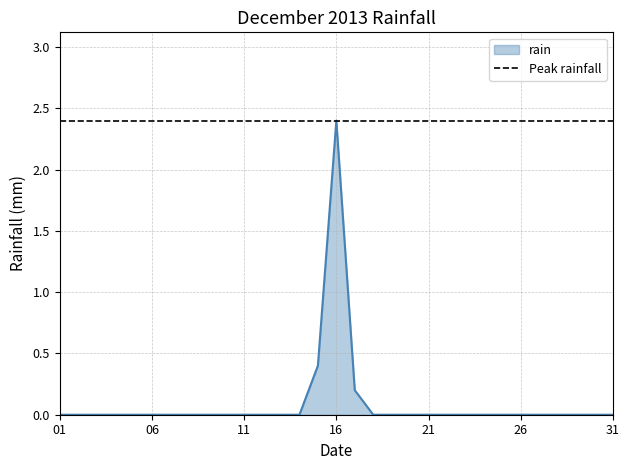

Rank the categories by value from highest to lowest.

2013-12-16, 2013-12-15, 2013-12-17, 2013-12-01, 2013-12-02, 2013-12-03, 2013-12-04, 2013-12-05, 2013-12-06, 2013-12-07, 2013-12-08, 2013-12-09, 2013-12-10, 2013-12-11, 2013-12-12, 2013-12-13, 2013-12-14, 2013-12-18, 2013-12-19, 2013-12-20, 2013-12-21, 2013-12-22, 2013-12-23, 2013-12-24, 2013-12-25, 2013-12-26, 2013-12-27, 2013-12-28, 2013-12-29, 2013-12-30, 2013-12-31